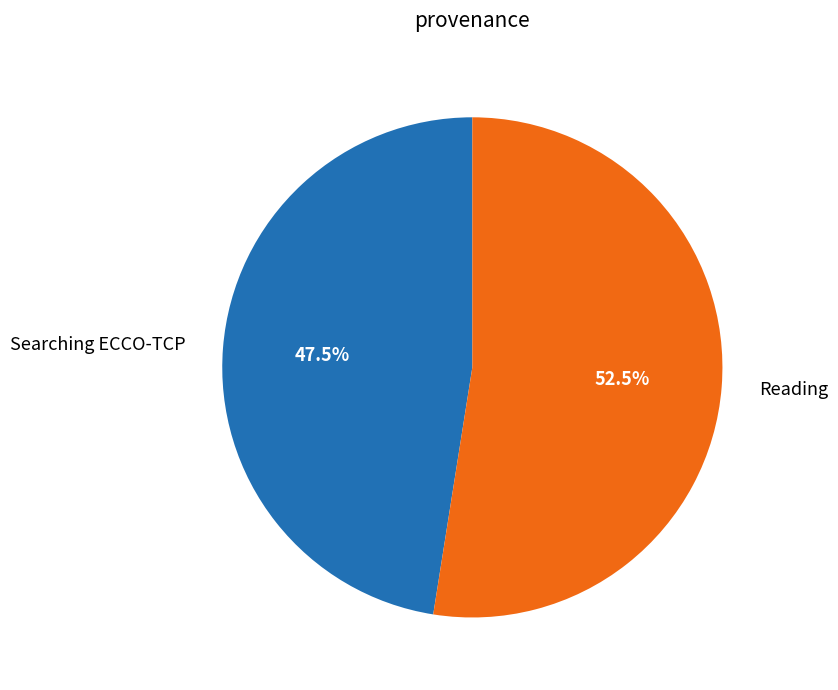

How many slices are in this pie chart?

2